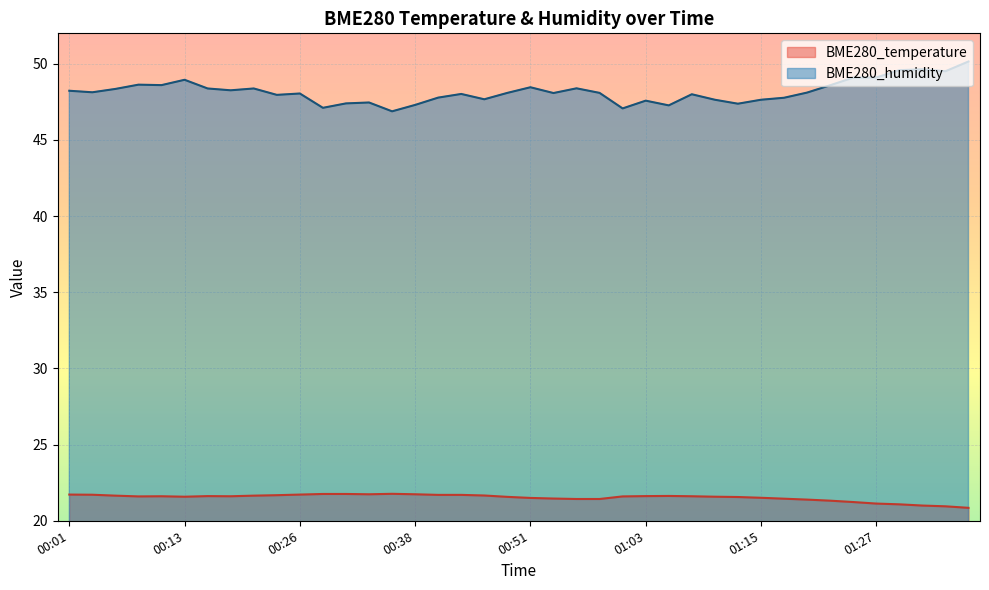

True or false: BME280_temperature and BME280_humidity cross at least once.

False